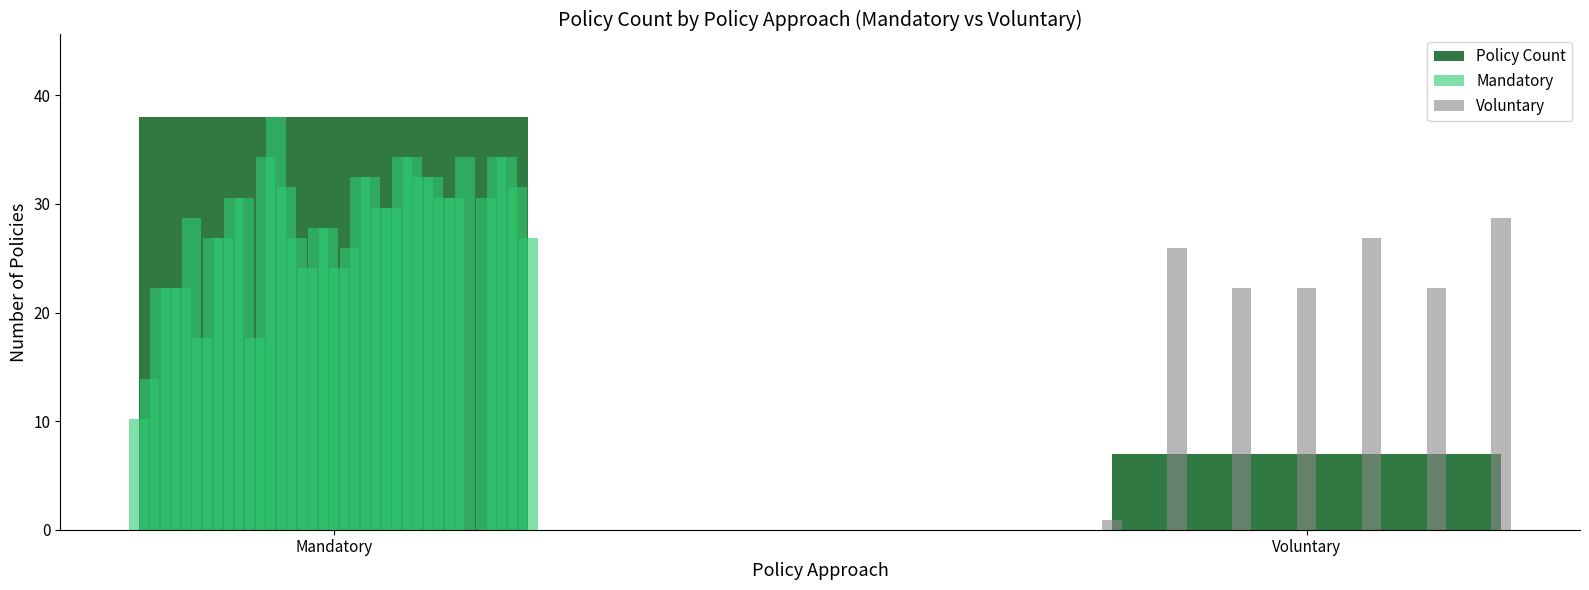

What is the change in value from Mandatory to Voluntary?

-31